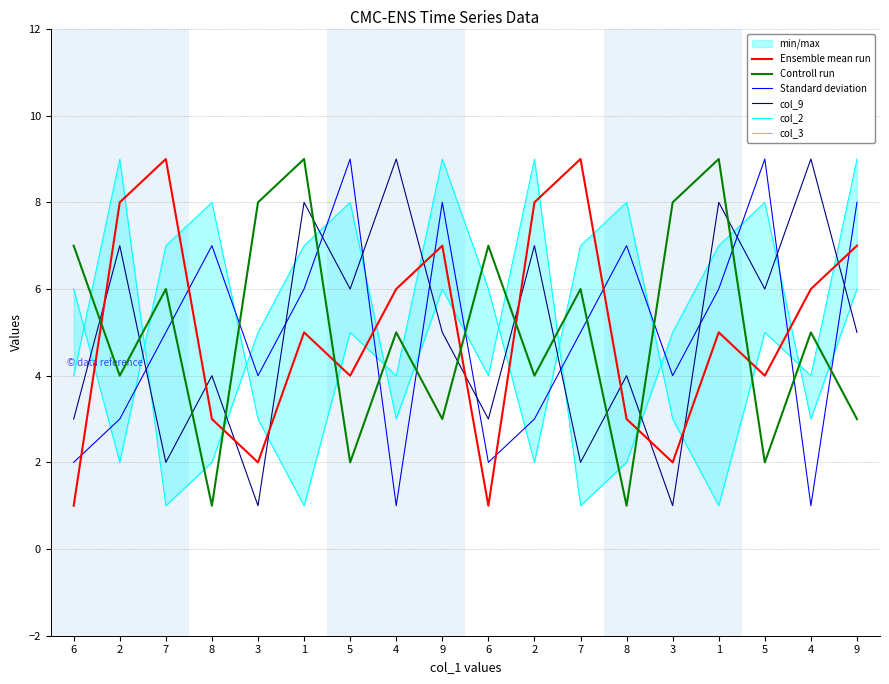

The col_9 series shows 2 at 7. True or false?

True